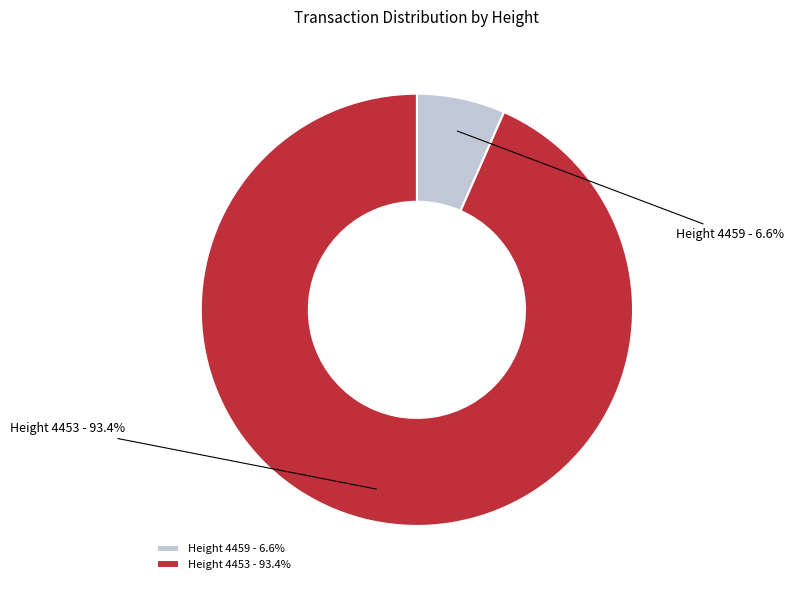

How many slices are in this pie chart?

2